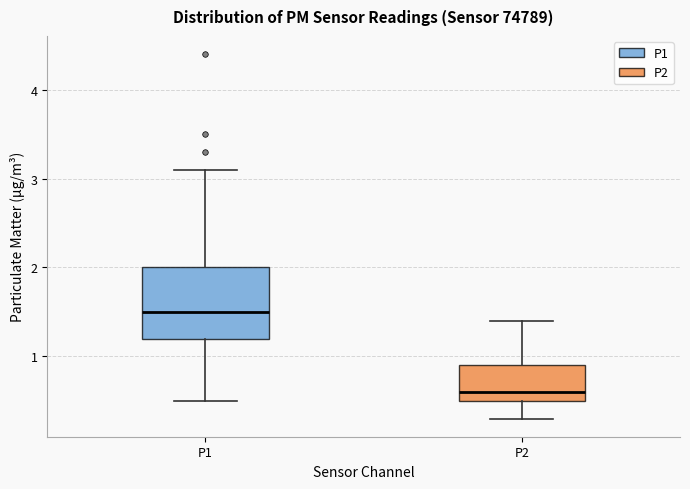

Comparing the boxes themselves (not the whiskers), which one is the tallest?

P1